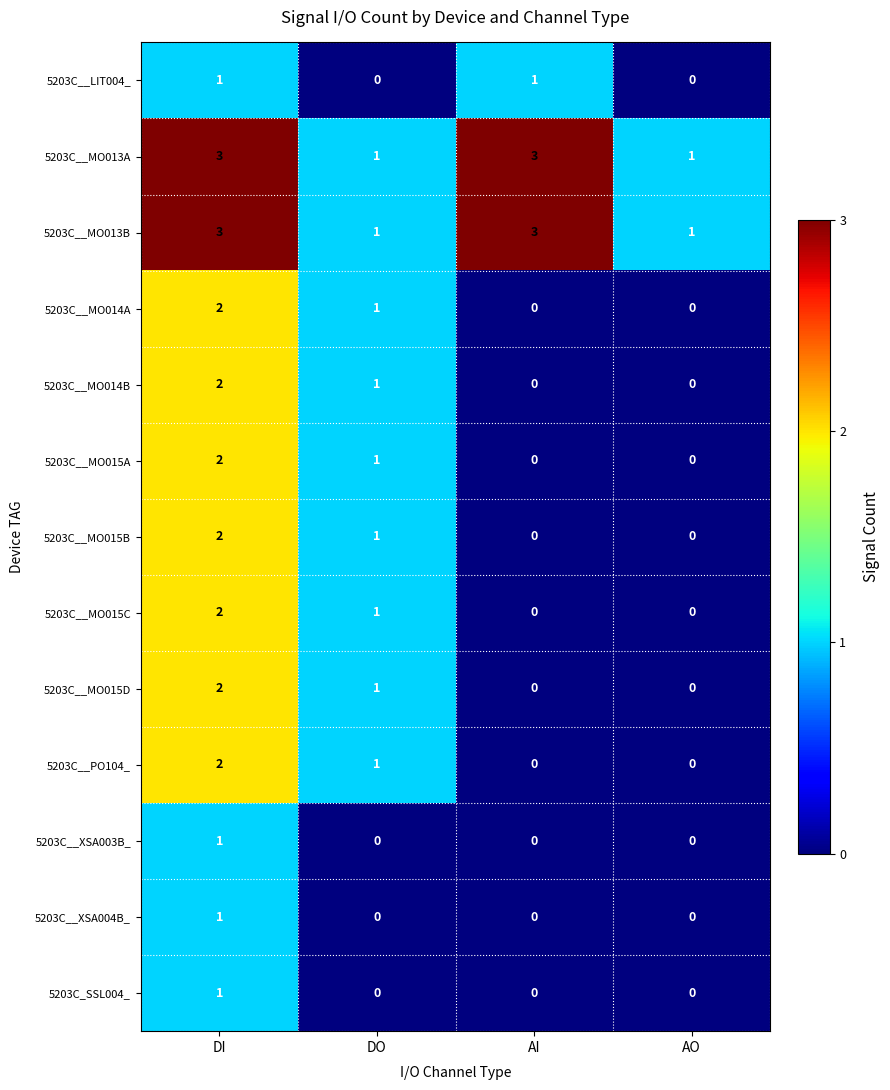

How many 5203C__MO014A values are between 0 and 2?

4